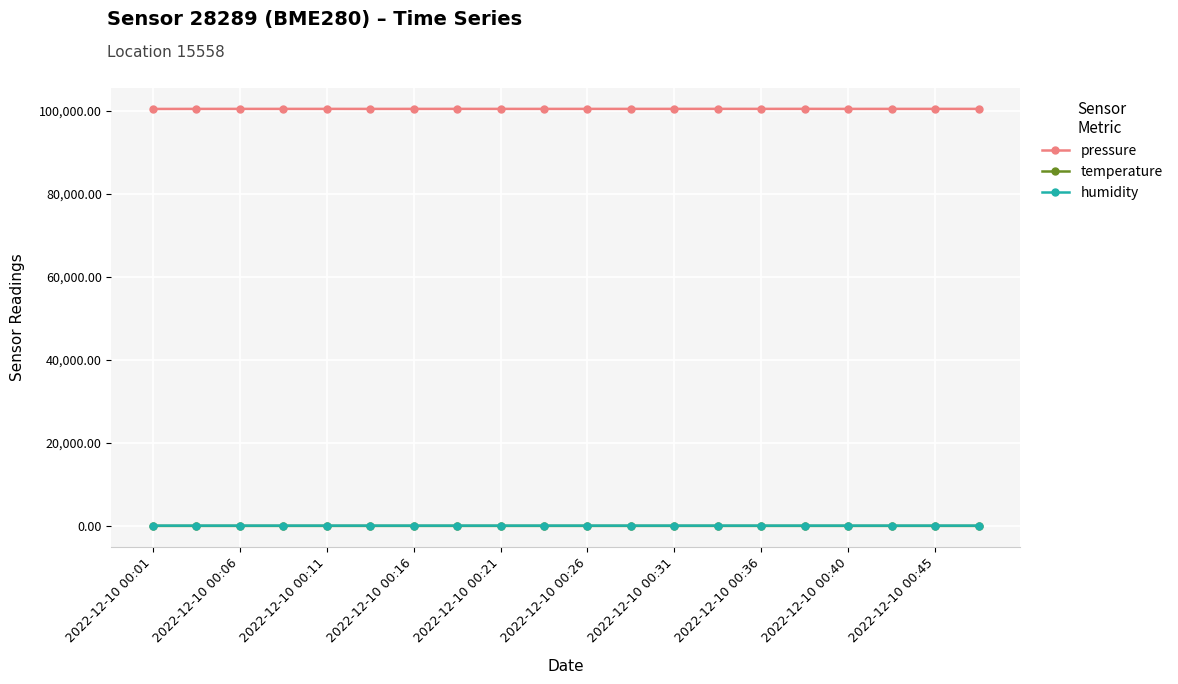

At how many categories does at least one series exceed 10501?

20